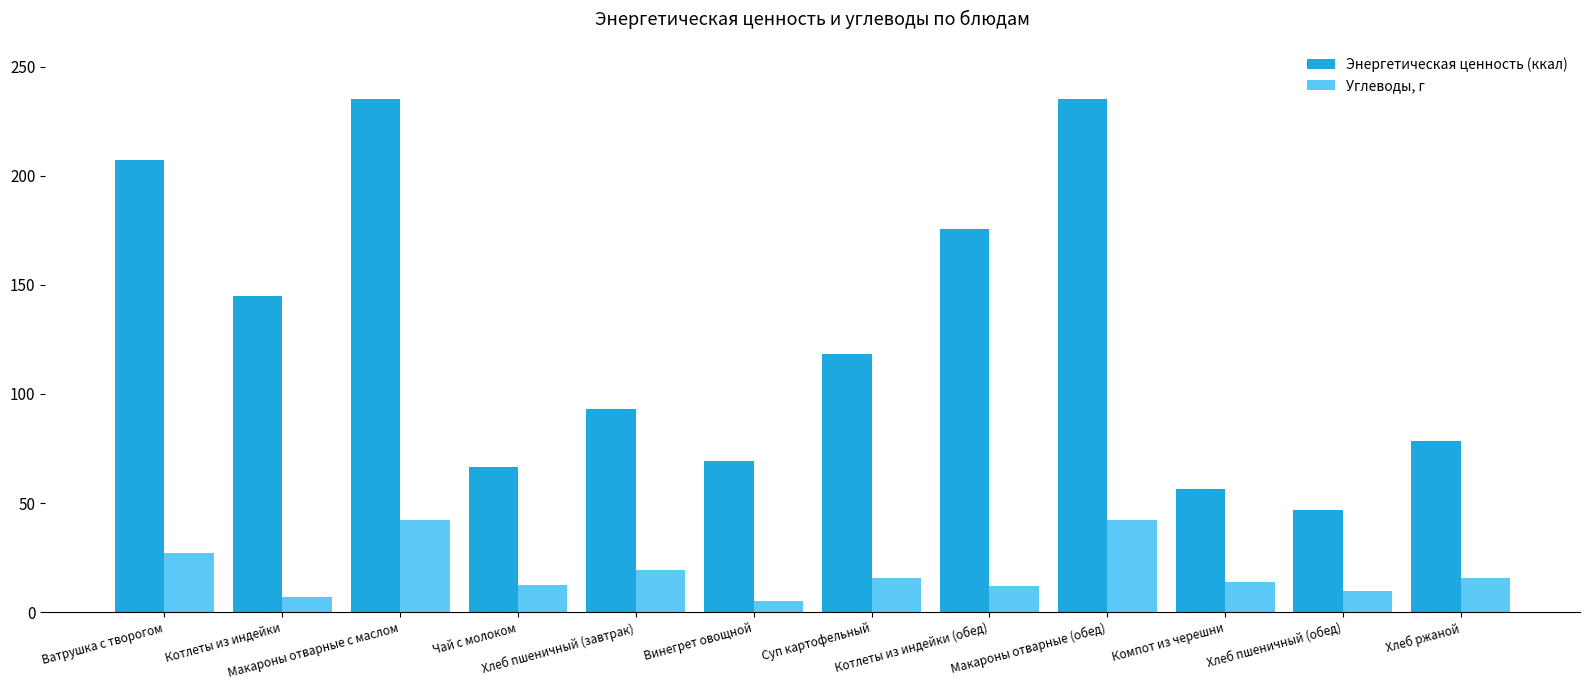

What are all the series names shown in the legend?

Энергетическая ценность (ккал), Углеводы, г